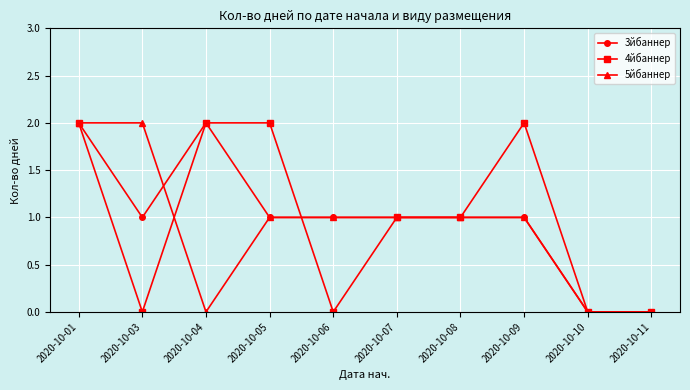

How many lines are shown in the chart?

3